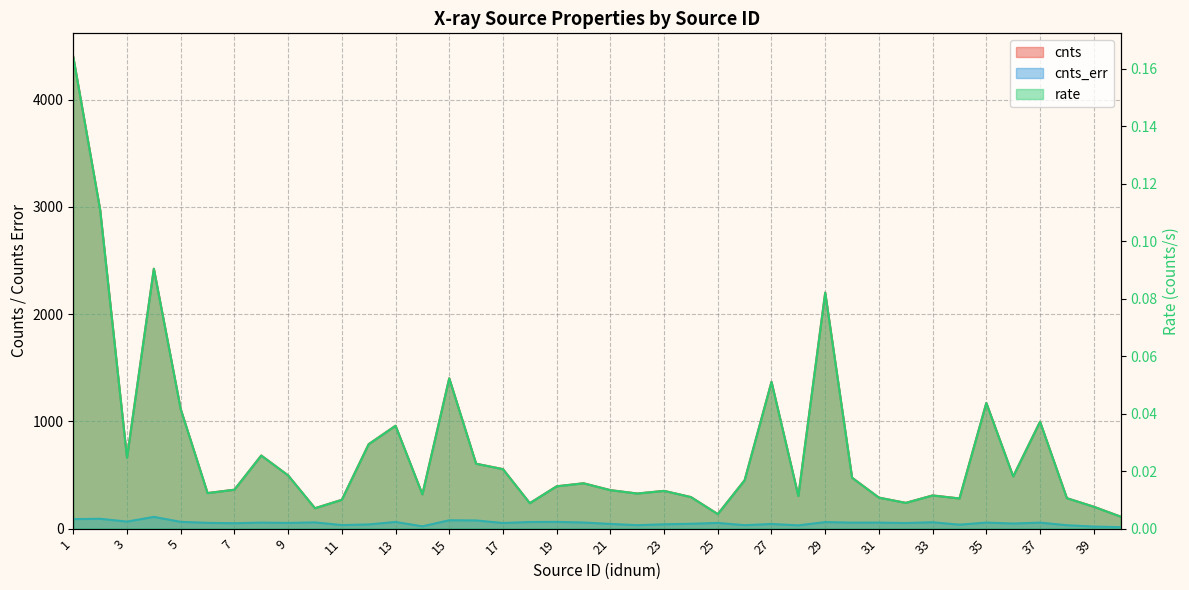

How many distinct data groups are displayed?

3